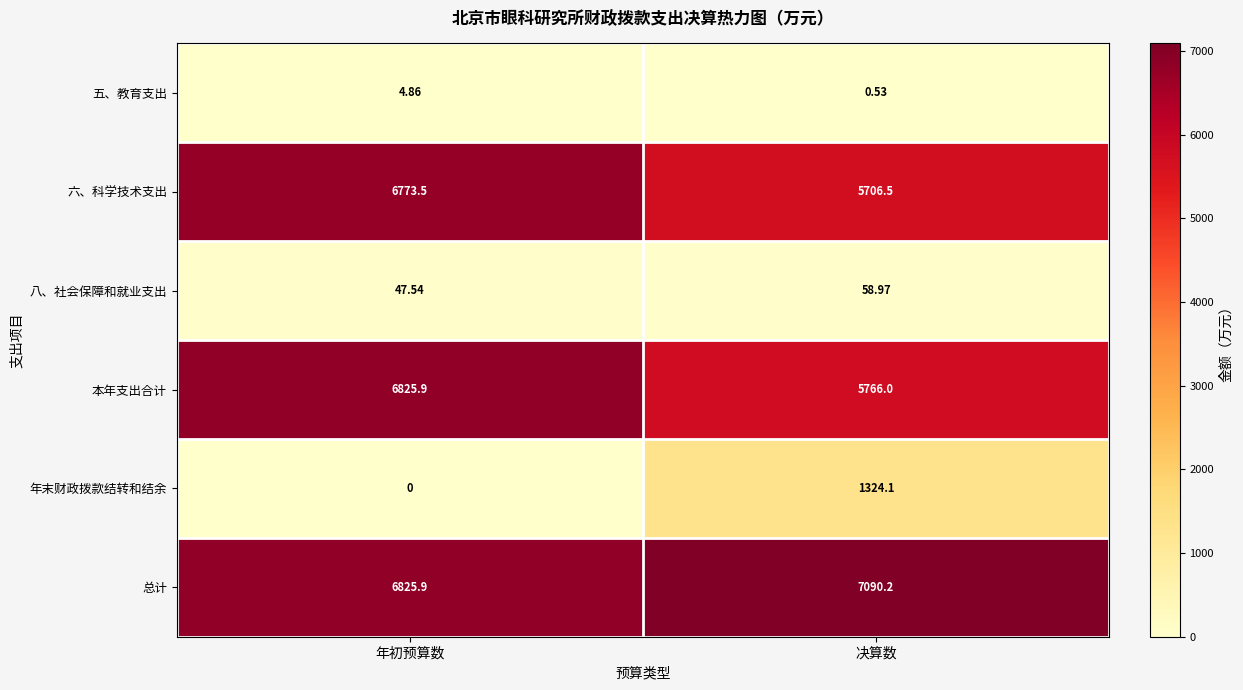

What is the spread (max minus min) of values at 年初预算数?

6825.9